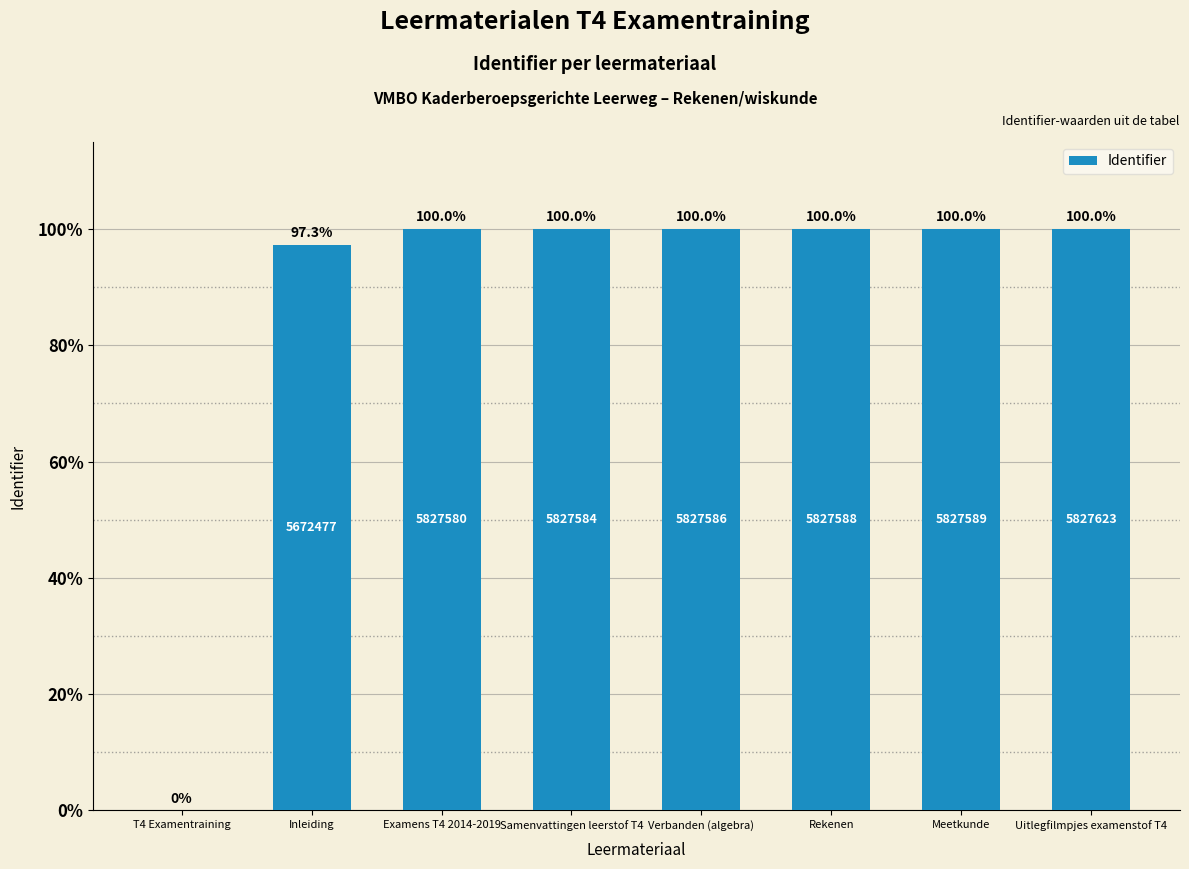

Which has a higher value, Meetkunde or T4 Examentraining?

Meetkunde